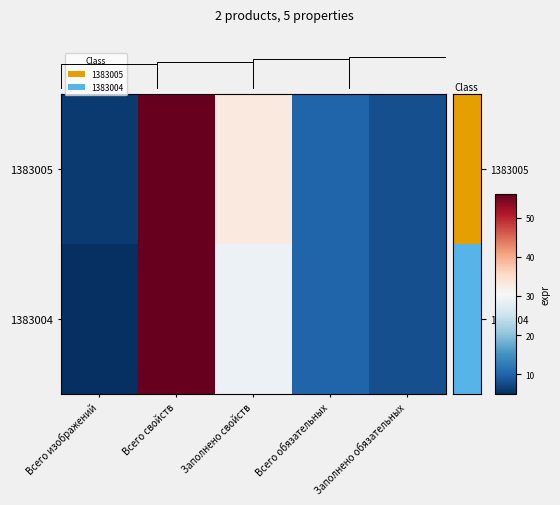

At how many categories does at least one series exceed 47?

1